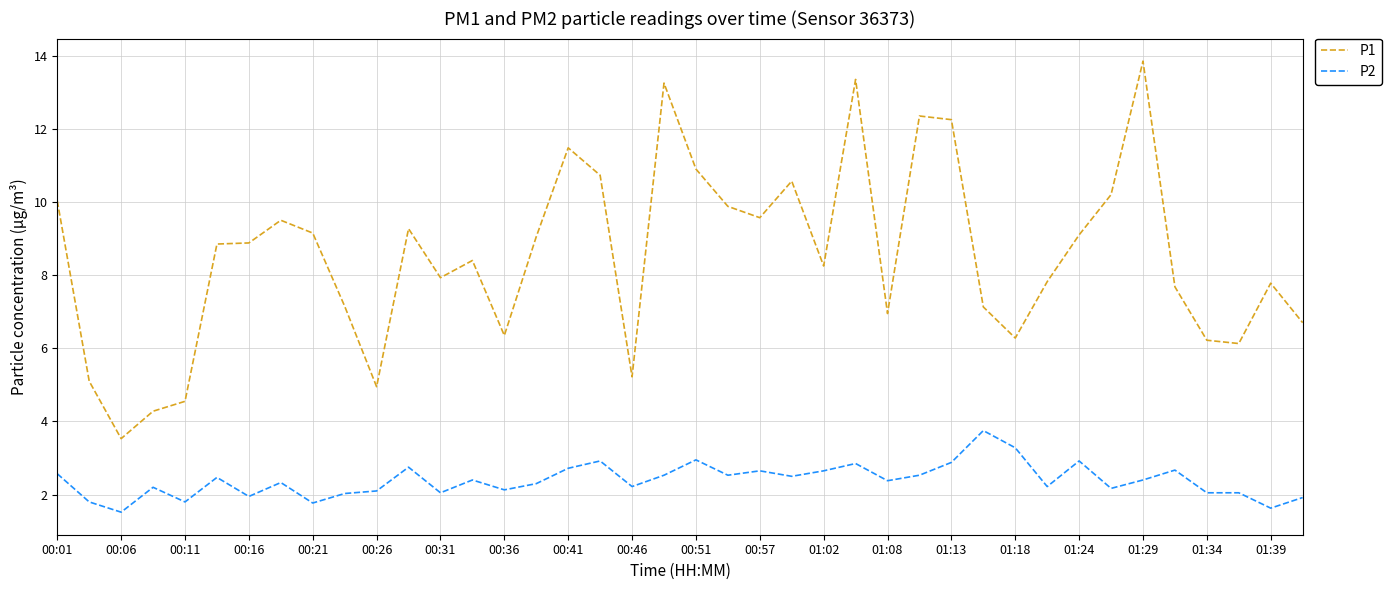

List the series in order of their peak value, highest first.

P1, P2